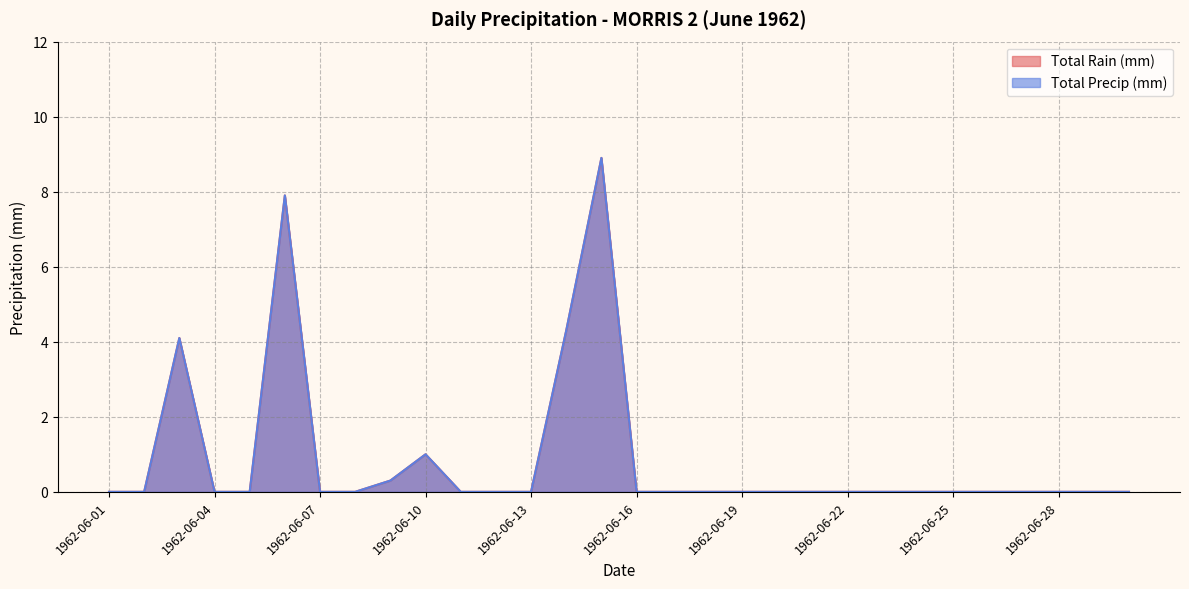

How many categories are shown in the chart?

30